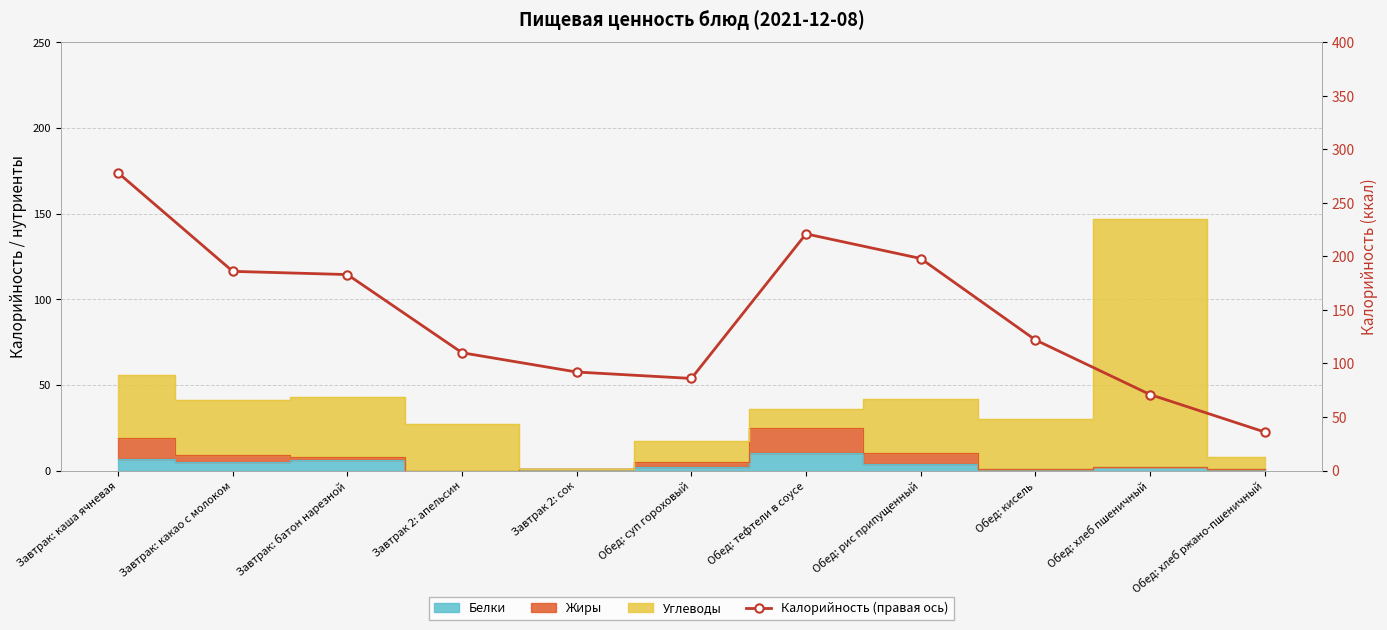

Reading left to right, extract all data points from this chart.

Завтрак: каша ячневая=278	Завтрак: какао с молоком=186	Завтрак: батон нарезной=183	Завтрак 2: апельсин=110	Завтрак 2: сок=92	Обед: суп гороховый=86	Обед: тефтели в соусе=221	Обед: рис припущенный=198	Обед: кисель=122	Обед: хлеб пшеничный=71	Обед: хлеб ржано-пшеничный=36